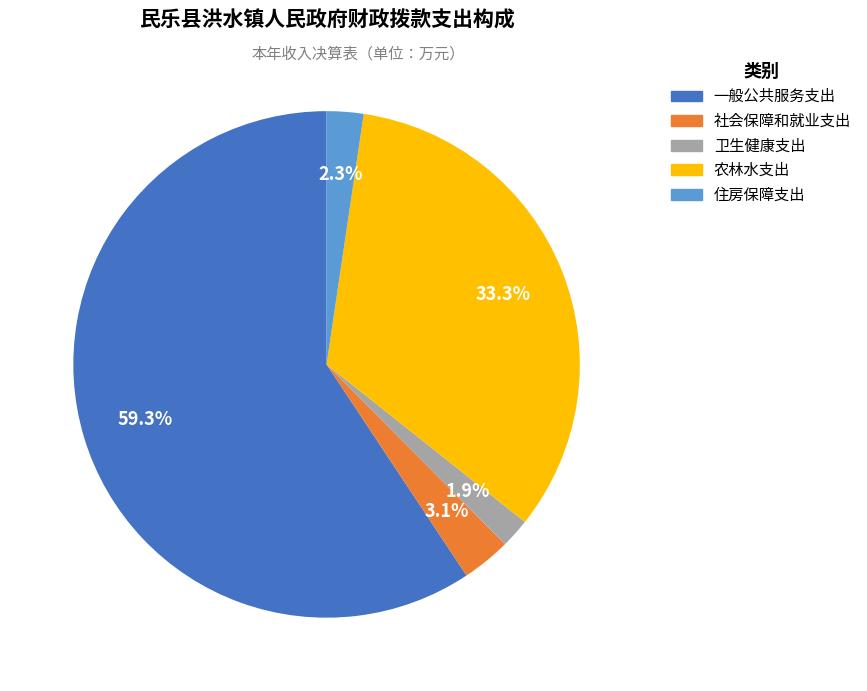

How much of the chart is everything except 社会保障和就业支出?

96.9%